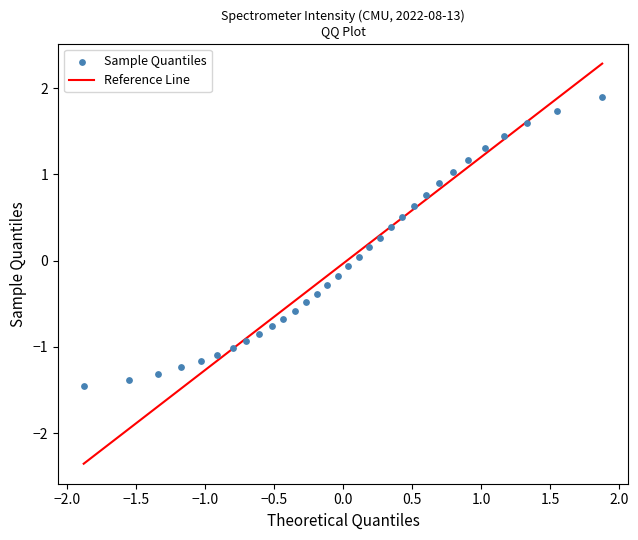

What is the range of X values (max minus min)?

3.8